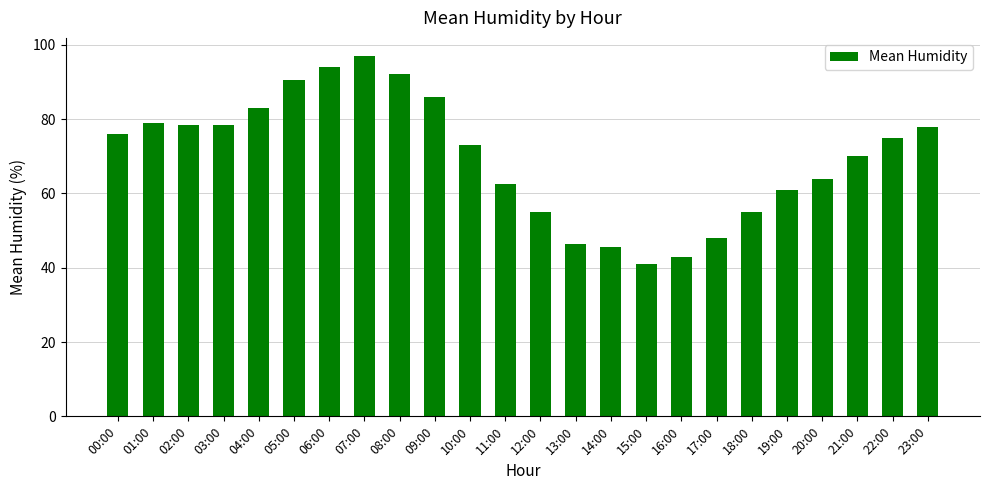

The chart shows a value of 70.0 at 21:00. True or false?

True